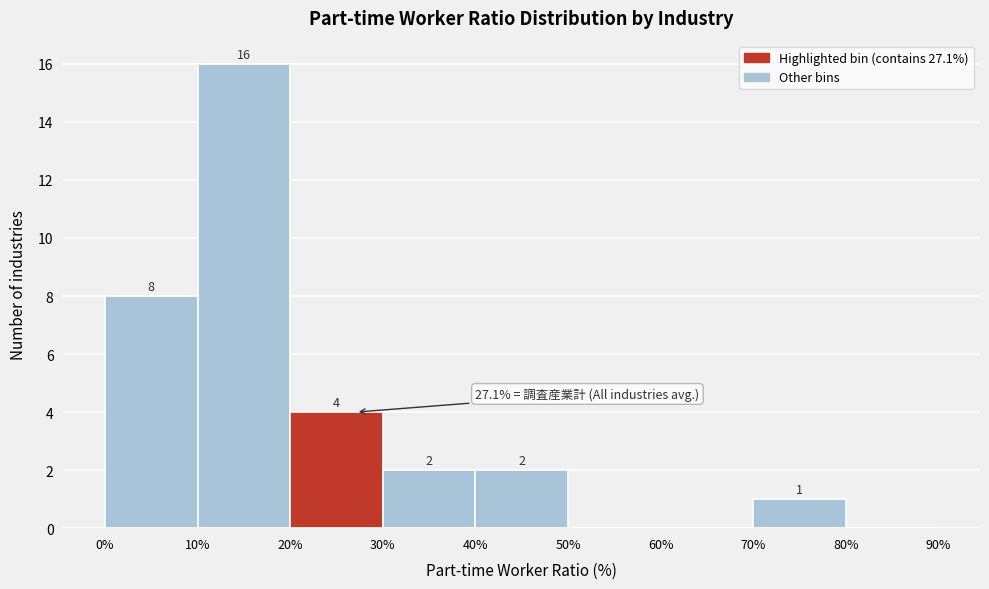

Which range on the x-axis has the tallest bar?

10% to 20%